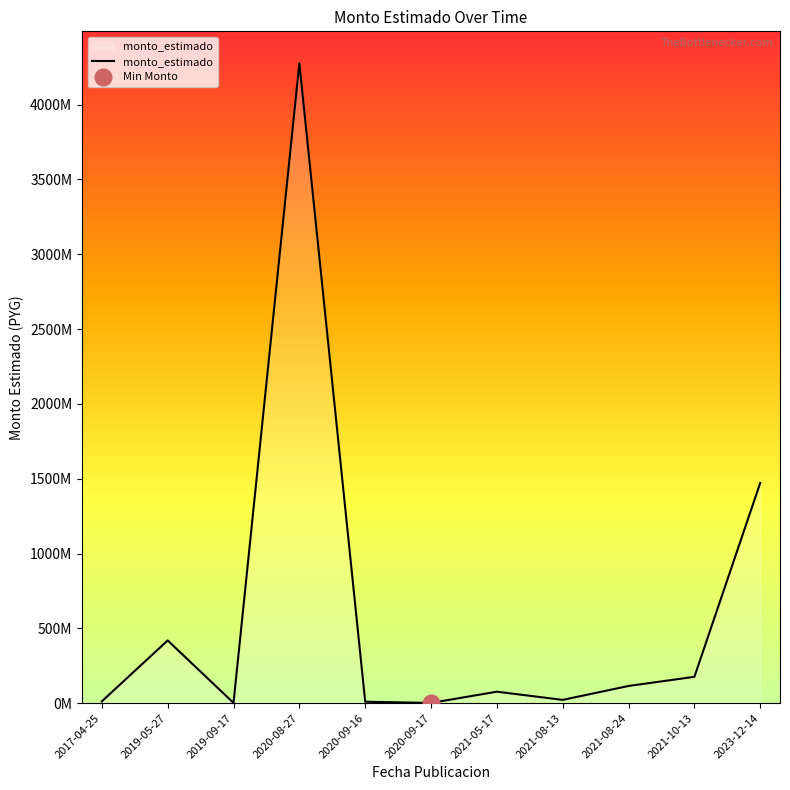

List the labels in order of value, largest first.

2020-08-27, 2023-12-14, 2019-05-27, 2021-10-13, 2021-08-24, 2021-05-17, 2021-08-13, 2017-04-25, 2020-09-16, 2019-09-17, 2020-09-17